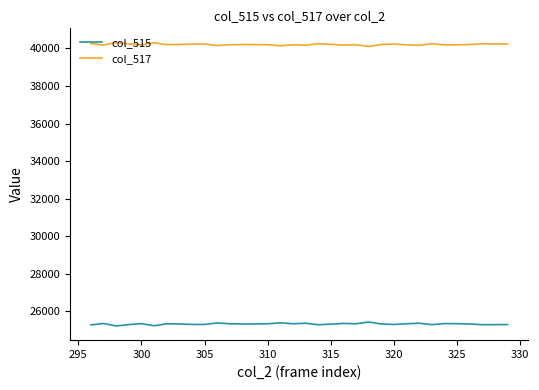

True or false: col_515 and col_517 cross at least once.

False